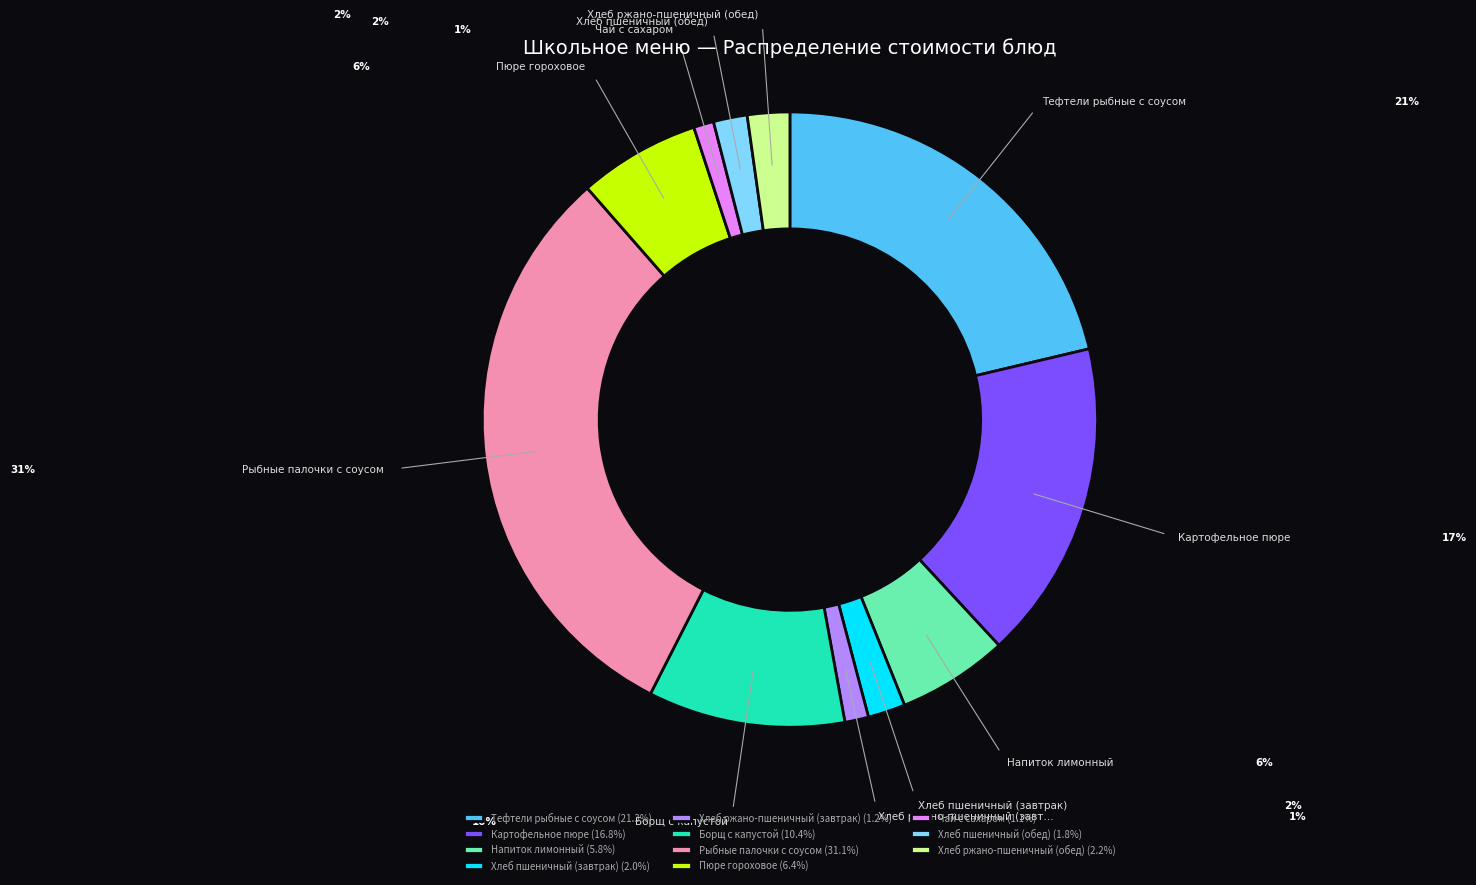

Is there any slice that represents more than half of the pie?

No